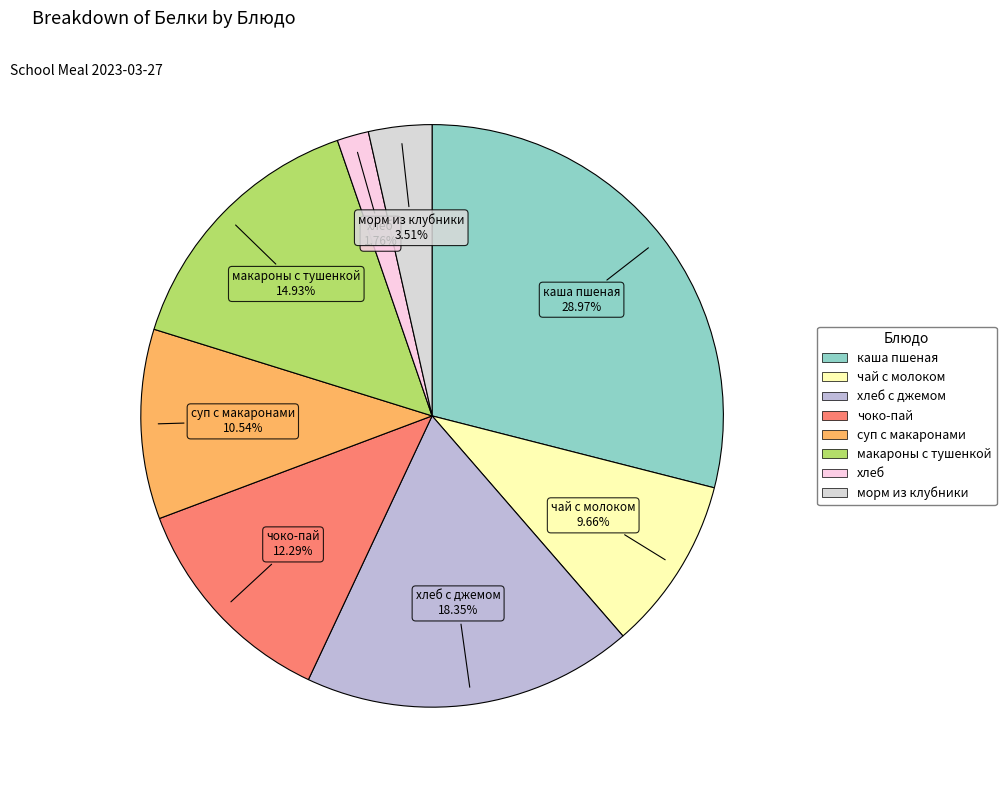

Which slice is the largest?

каша пшеная